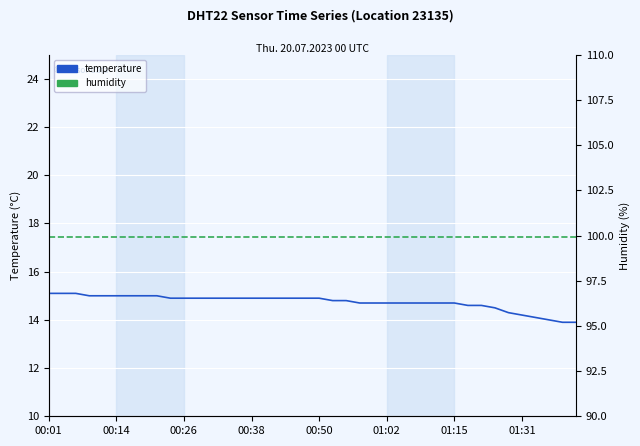

How many lines are shown in the chart?

2